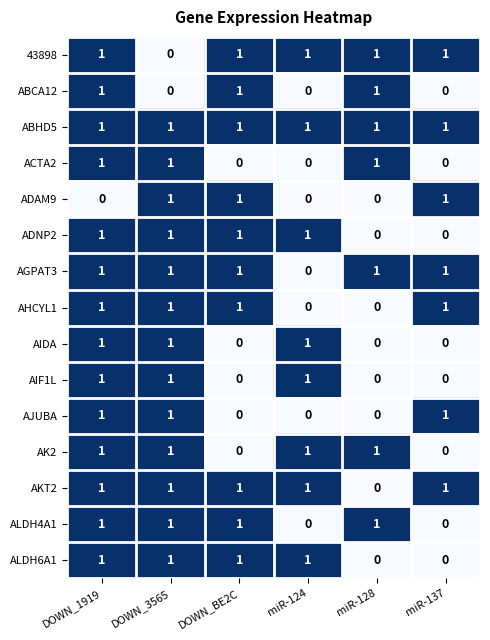

How many data points in AKT2 are less than 1?

1